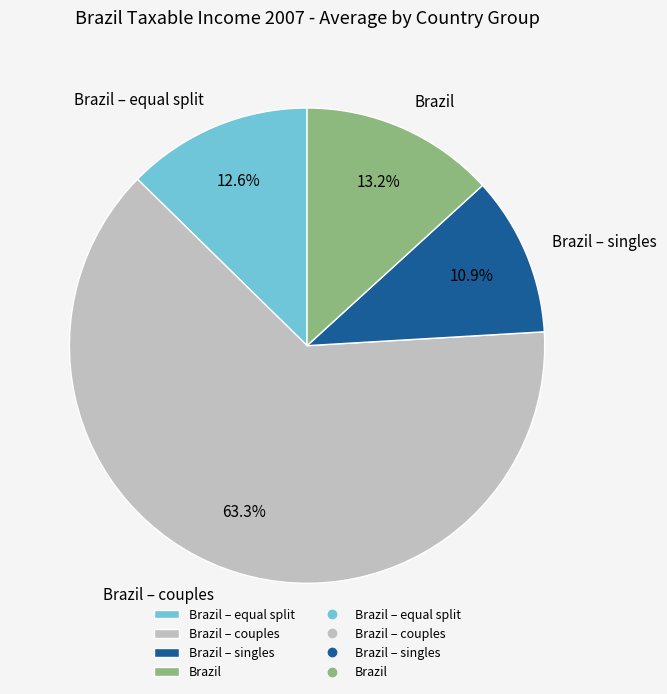

To the nearest percent, what percentage of the pie is Brazil – equal split?

13%